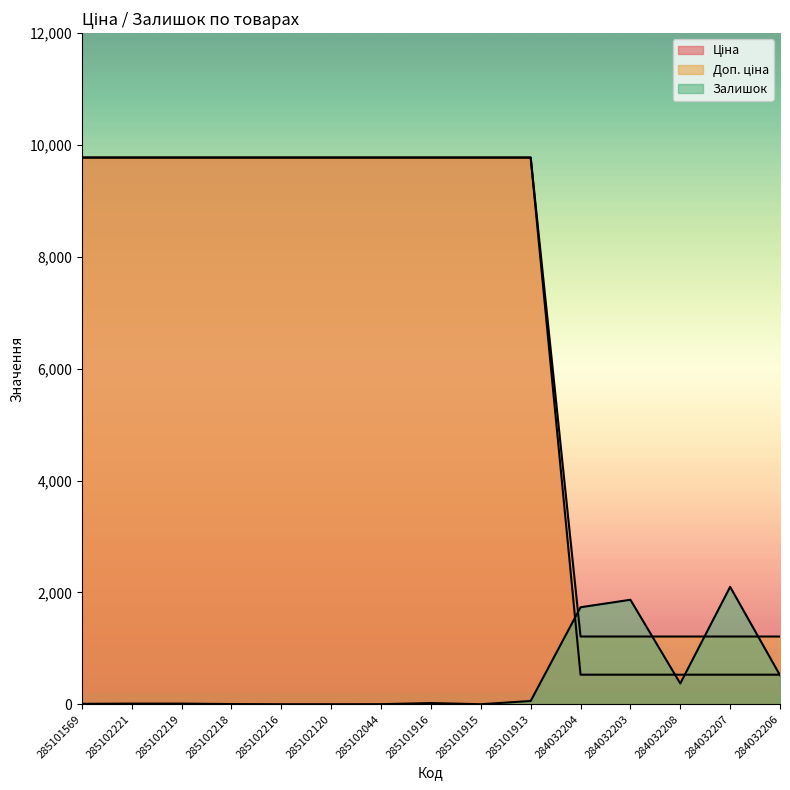

Which series has the largest total across all categories?

Доп. ціна